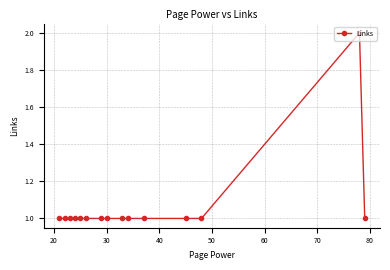

How many categories are shown in the chart?

15